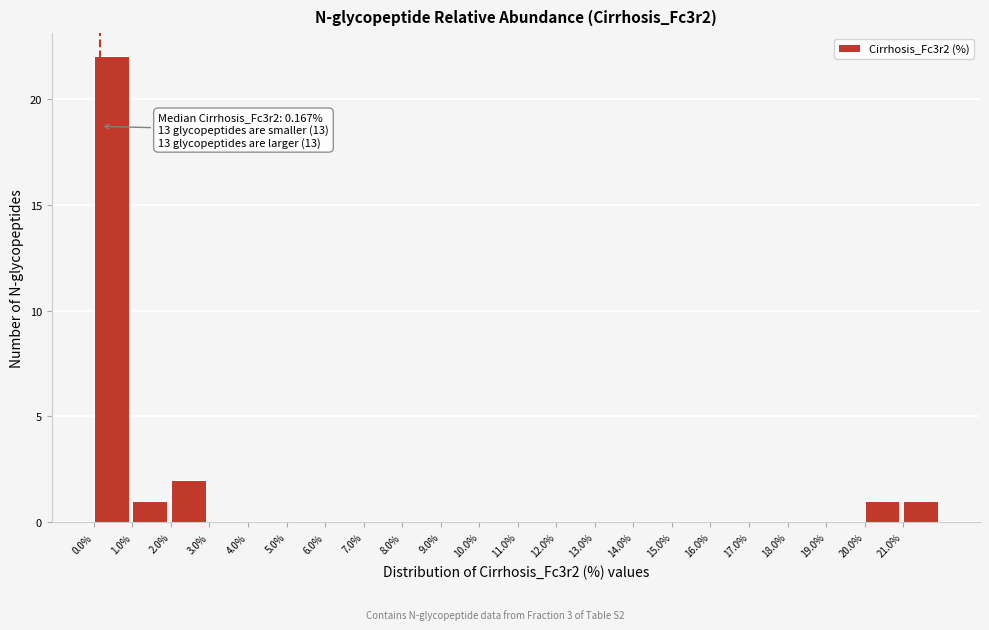

Which range on the x-axis has the tallest bar?

0 to 1